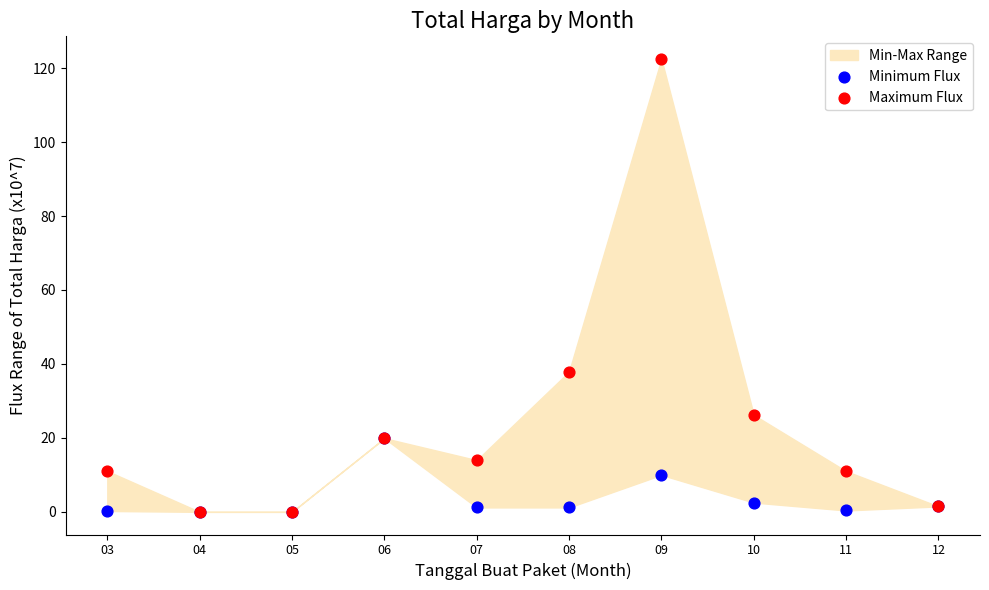

In the Maximum Flux series, what Y value is closest to 61?

37.9